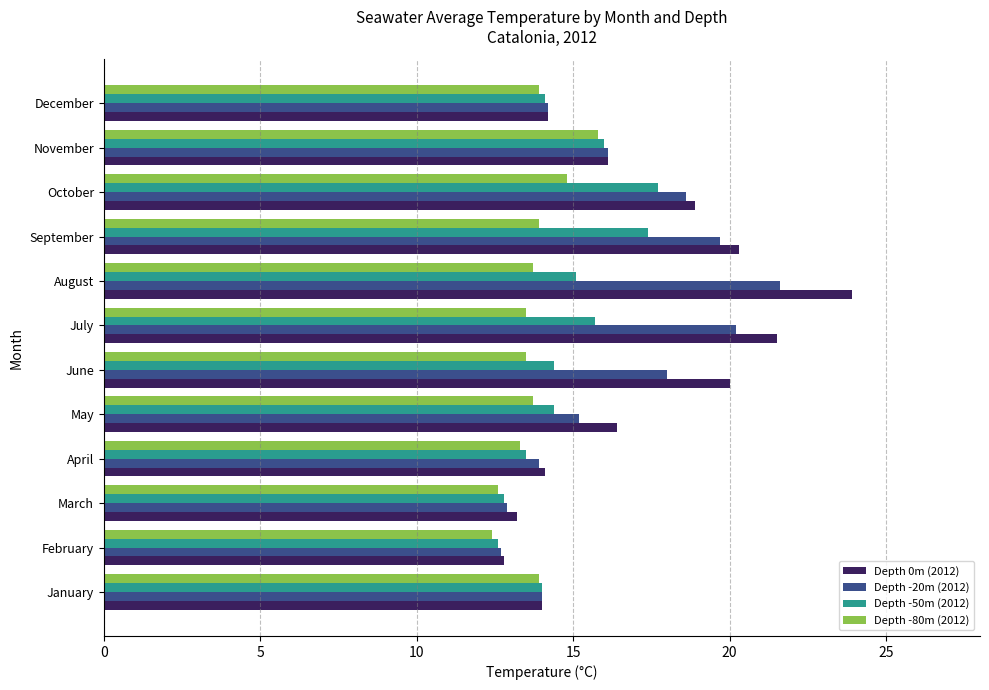

What is the spread (max minus min) of values at March?

0.6